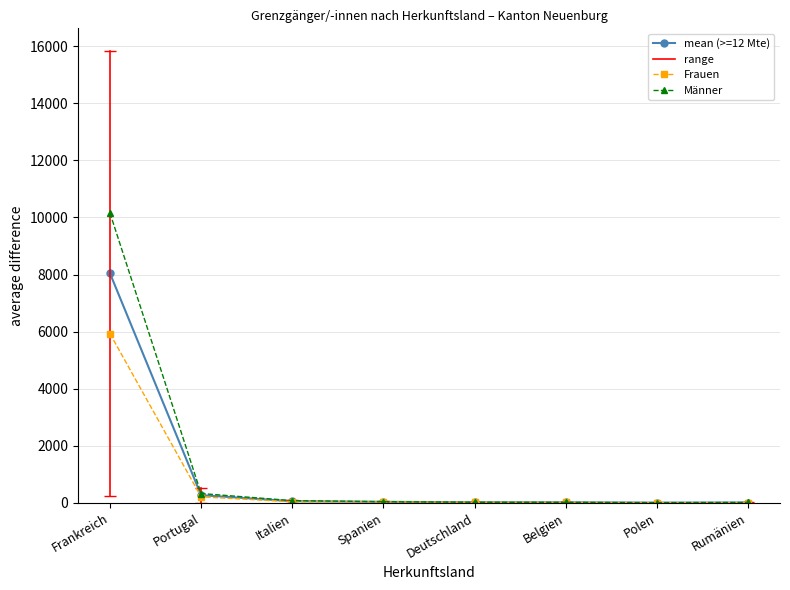

How many lines are shown in the chart?

3